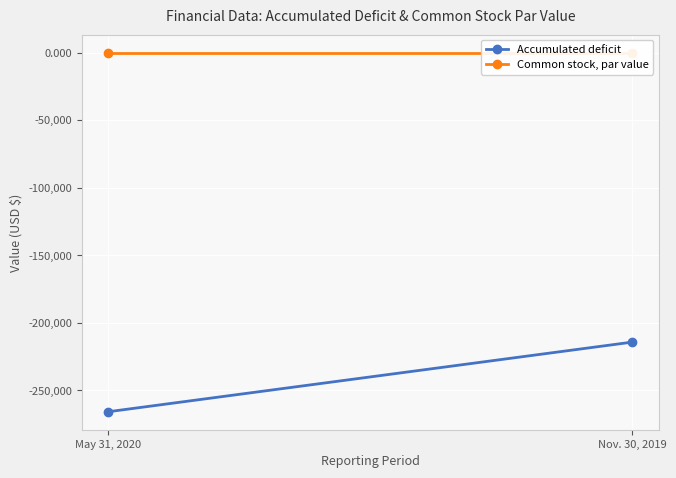

Is this an area chart (filled region under the line)?

No